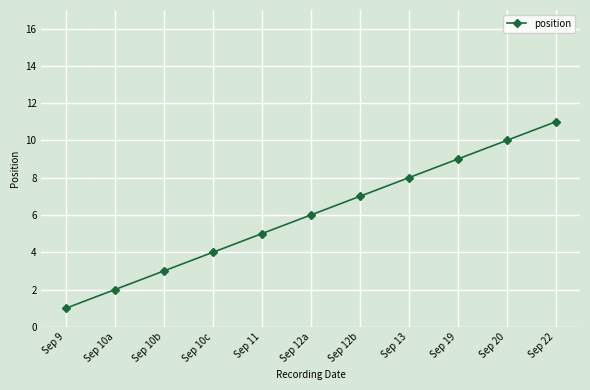

Which label corresponds to the largest value in the chart?

Sep 22